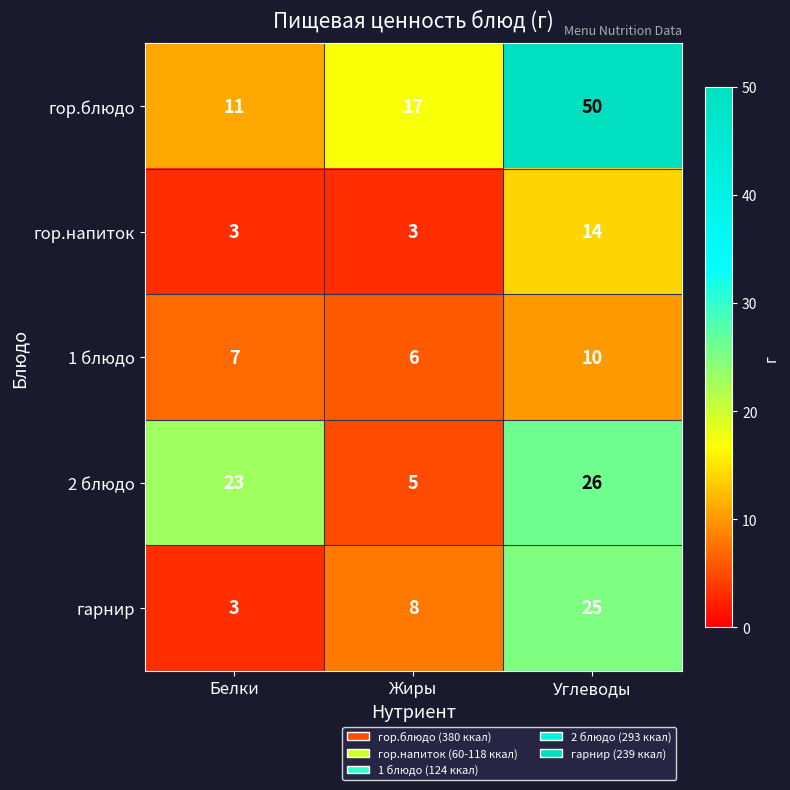

At which category is the sum across all series the highest?

Углеводы